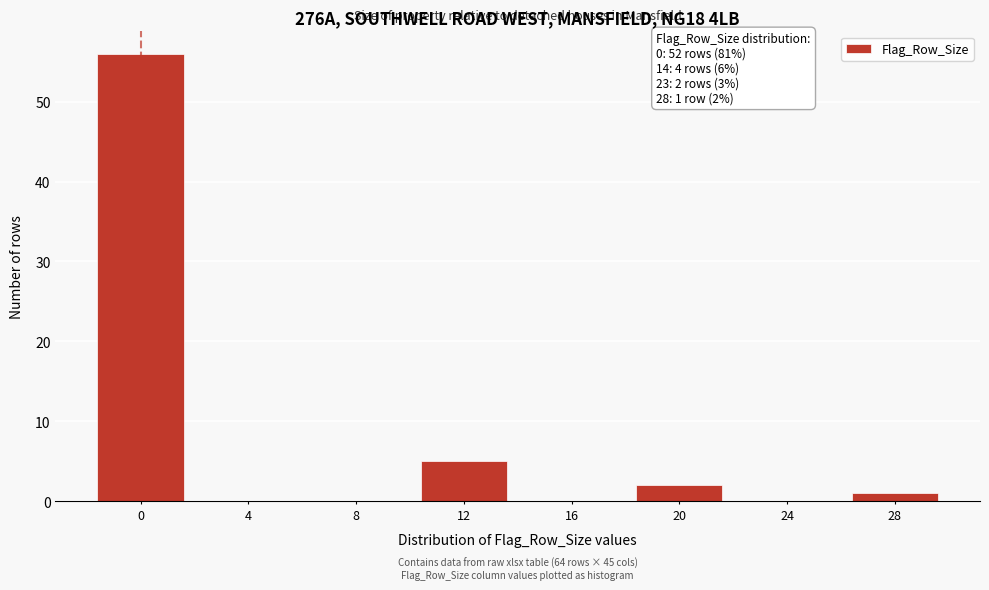

Reading left to right, list all the values displayed in this chart.

0=56	4=0	8=0	12=5	16=0	20=2	24=0	28=1